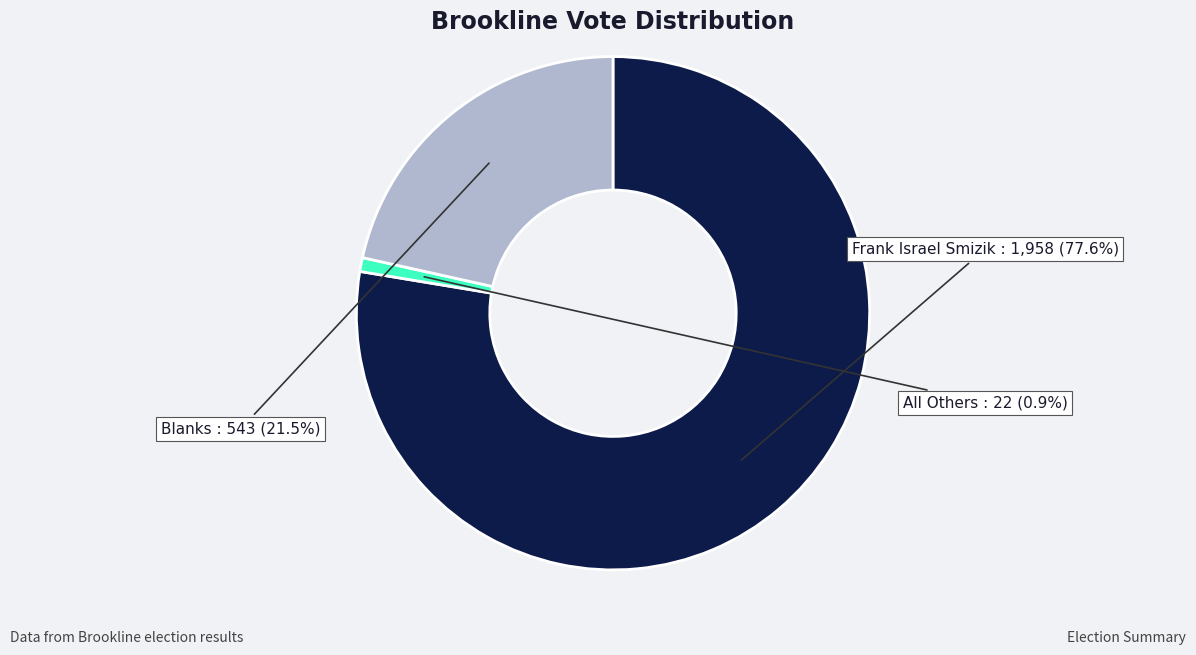

Is there any slice that represents more than half of the pie?

Yes